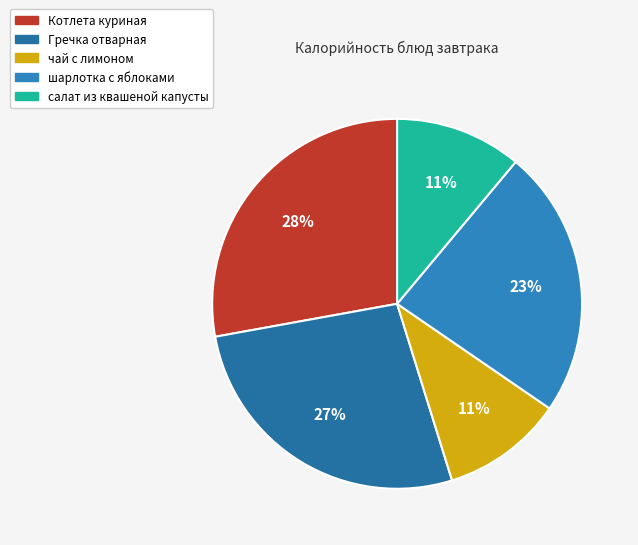

Does чай с лимоном account for over 50% of the chart?

No